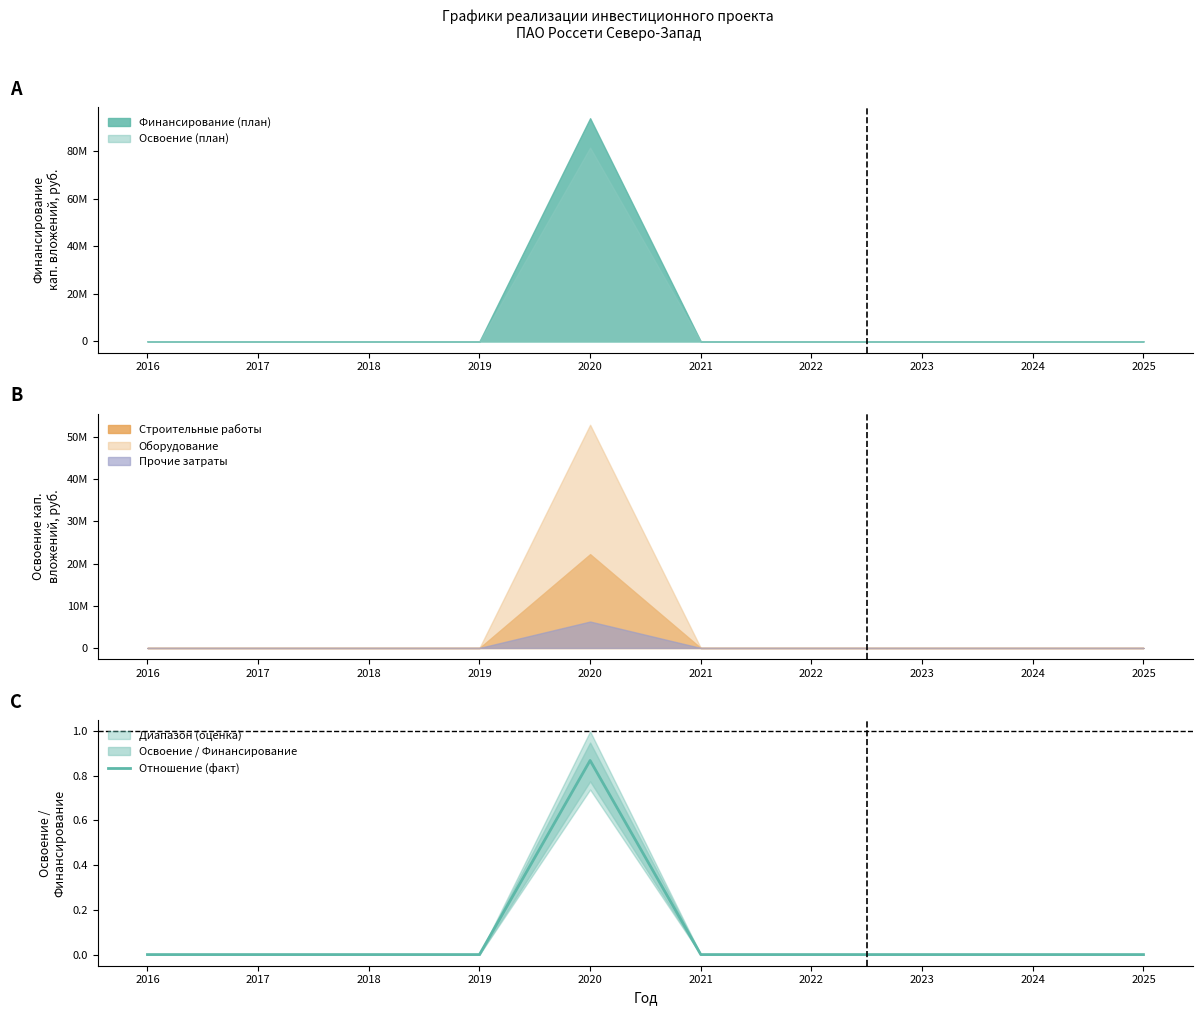

True or false: the data shows -0.6 at 2024.

False